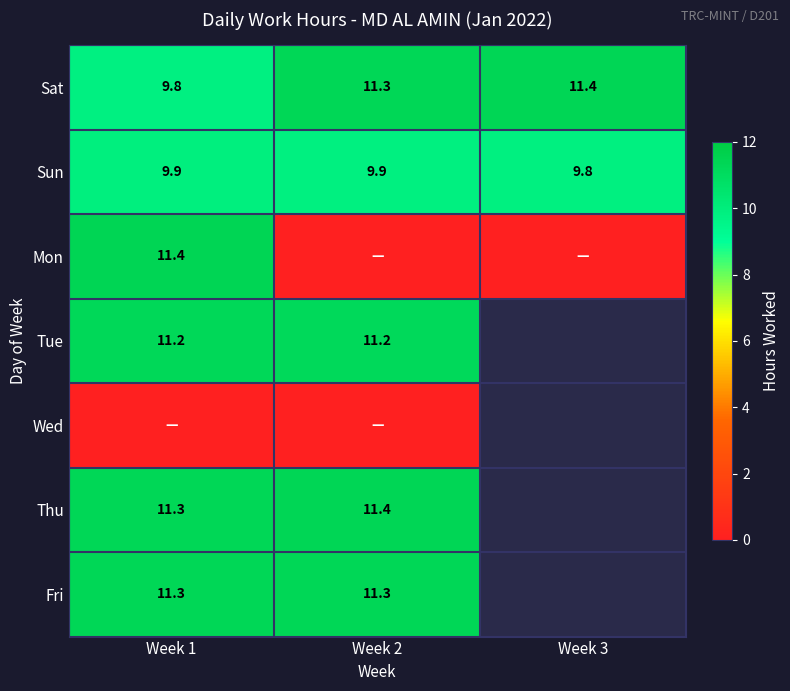

How many positive values does the Thu series have?

2